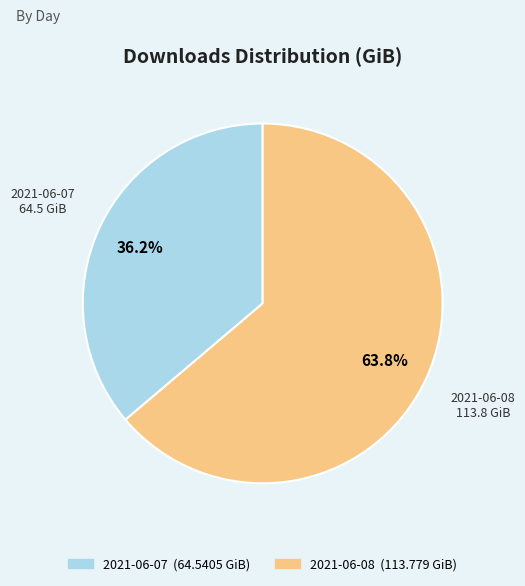

Which slice represents more than half of the pie?

2021-06-08